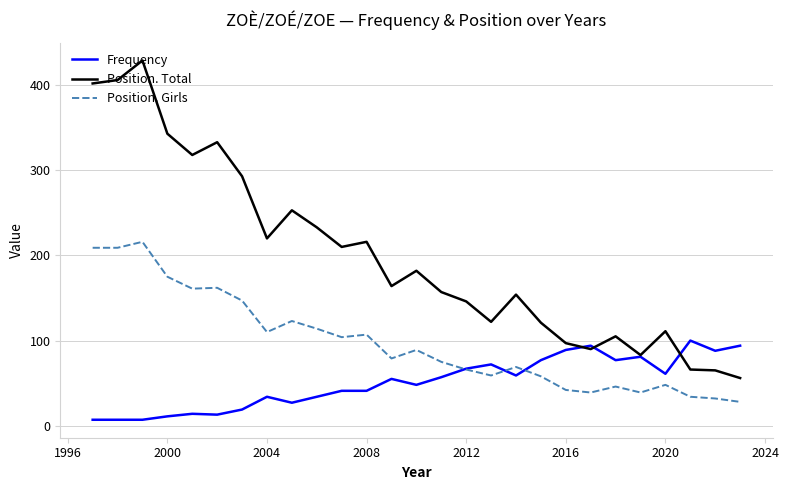

Which series has the widest spread of values?

Position. Total